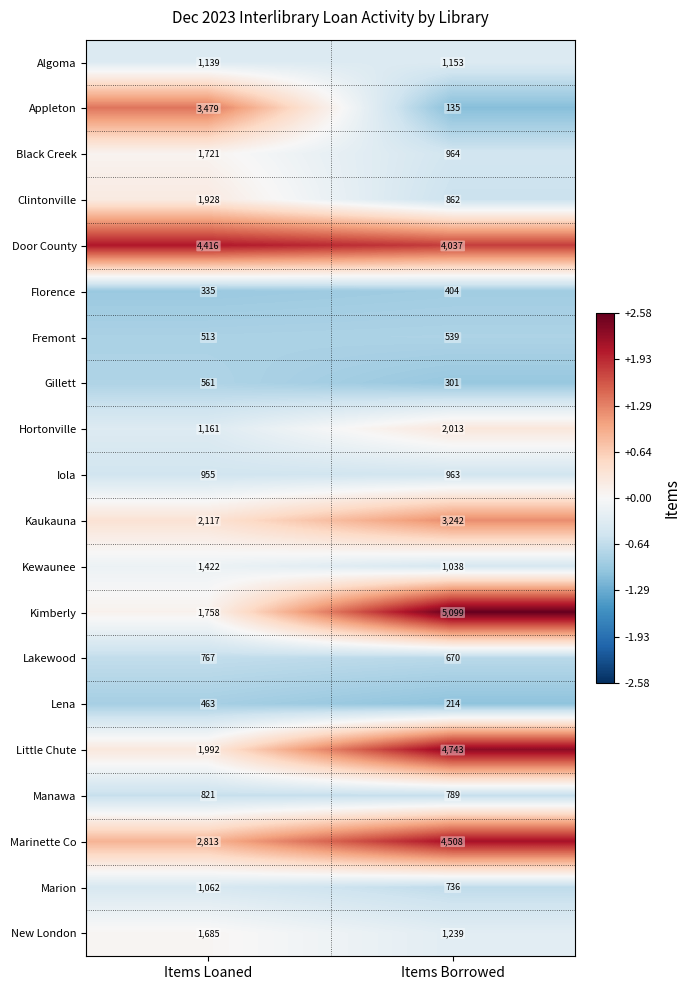

List the series in order of their peak value, lowest first.

Florence, Lena, Fremont, Gillett, Lakewood, Manawa, Iola, Marion, Algoma, Kewaunee, New London, Black Creek, Clintonville, Hortonville, Kaukauna, Appleton, Door County, Marinette Co, Little Chute, Kimberly